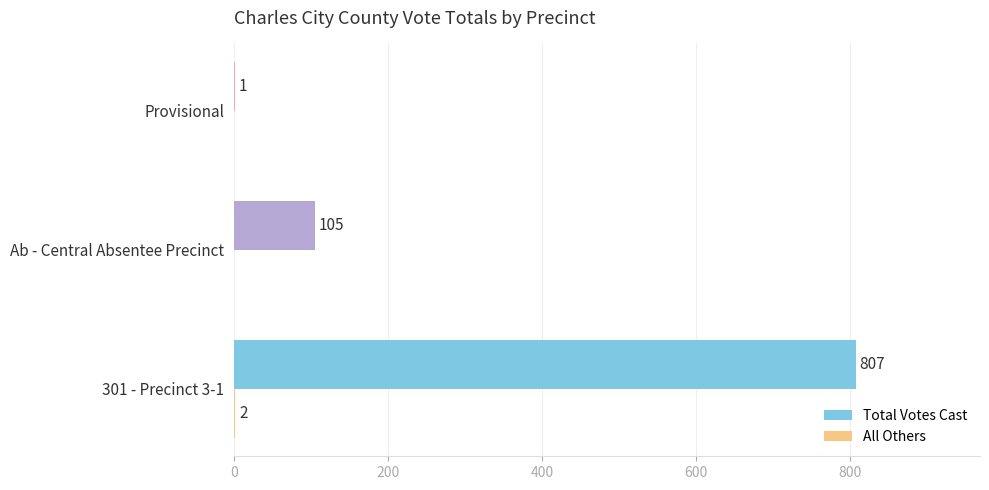

Which series changed the most between Ab - Central Absentee Precinct and Provisional?

Total Votes Cast